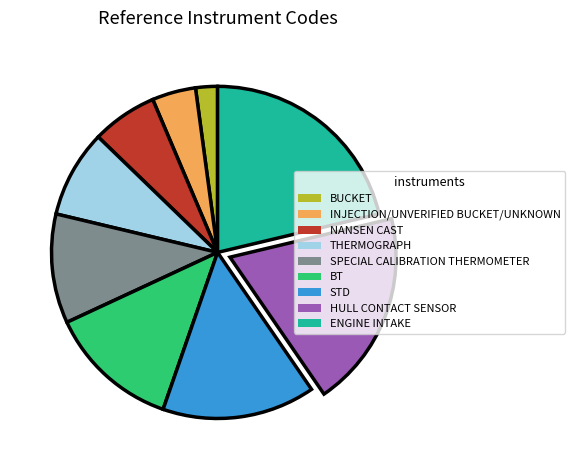

What is the largest slice in the pie chart?

ENGINE INTAKE